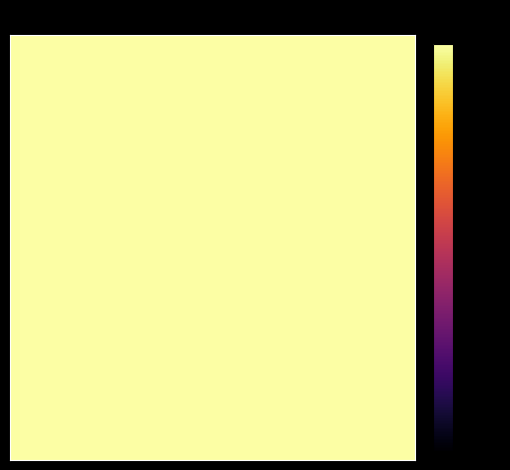

Count the number of categories in the chart.

20